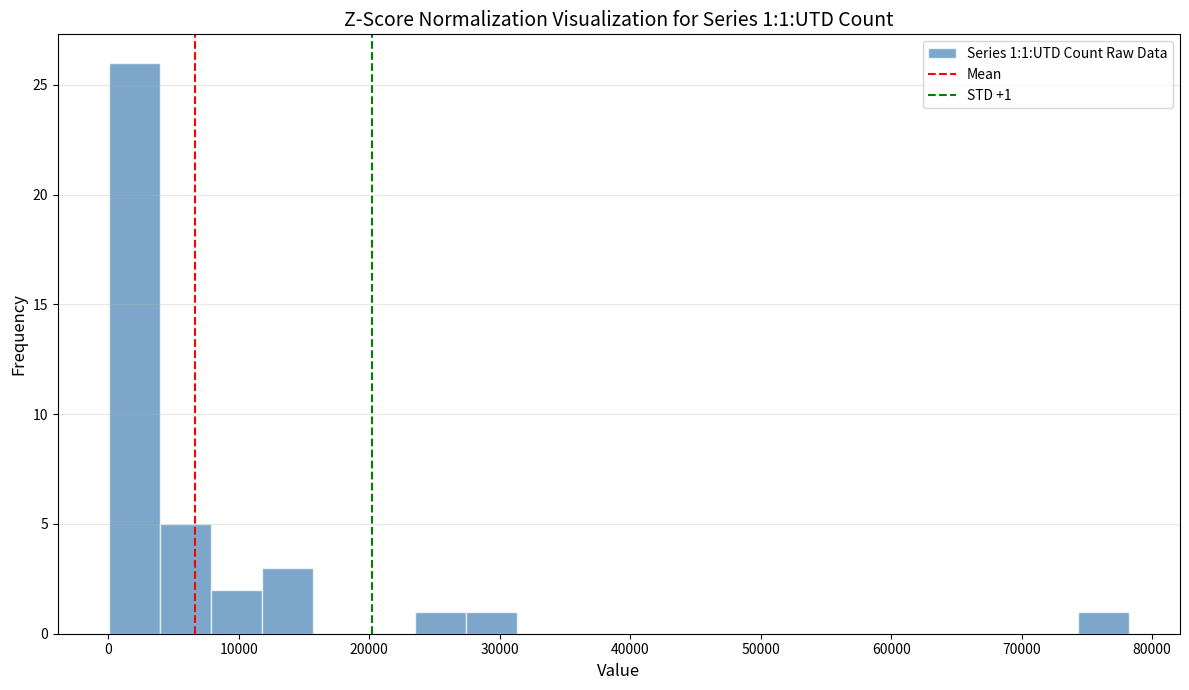

Read against the x-axis, roughly where is the centre of the tallest bar?

2000